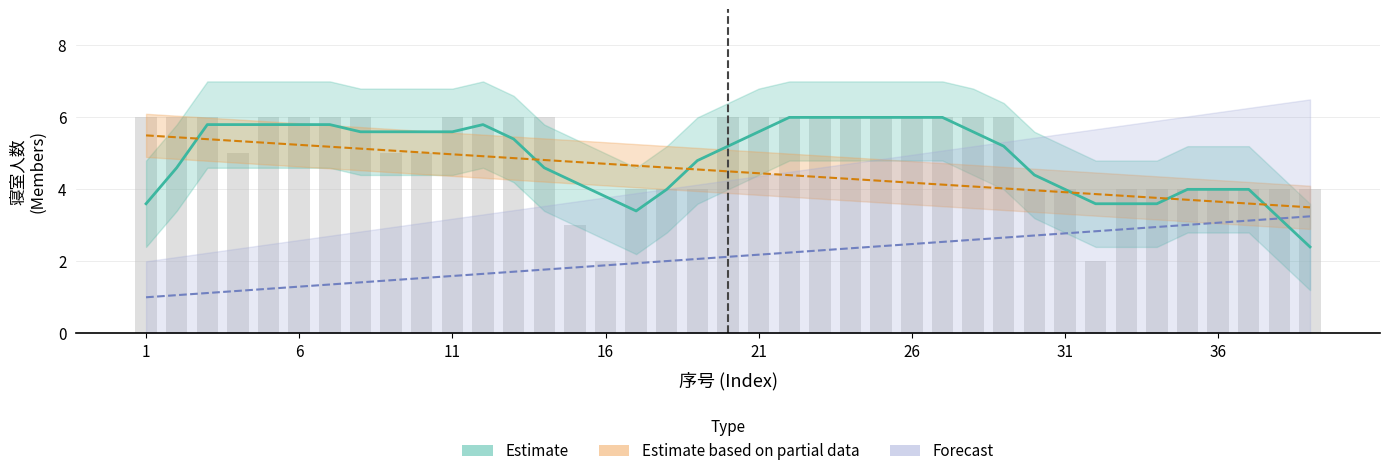

What is the change in value from 9 to 16?

-3